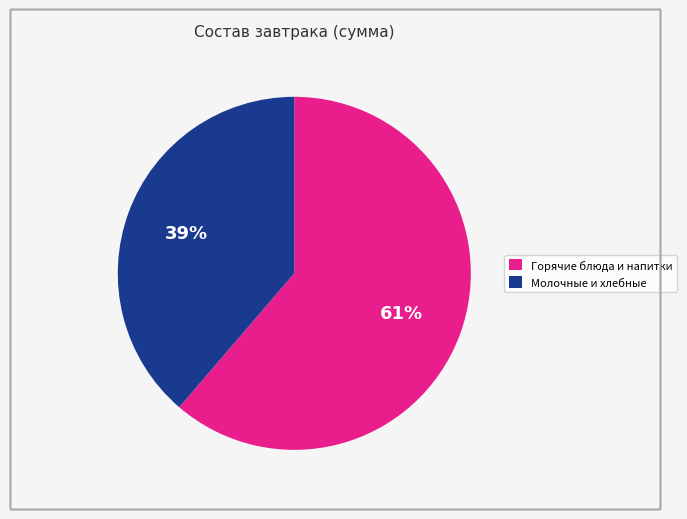

To the nearest percent, what is the average slice percentage?

50%